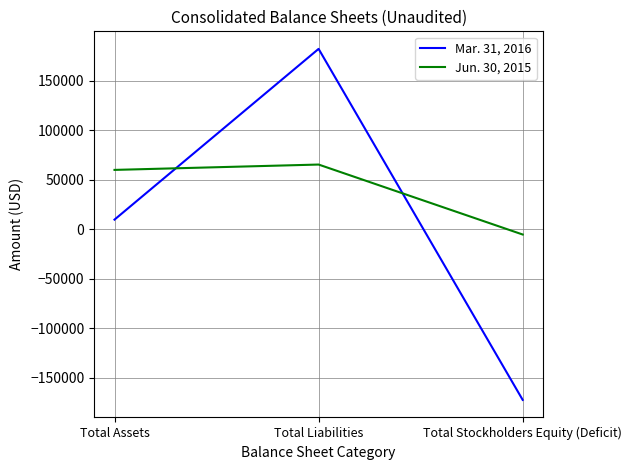

Reading right to left, list all the values displayed in this chart.

Mar. 31, 2016: -172482	182118	9636
Jun. 30, 2015: -5411	65274	59863